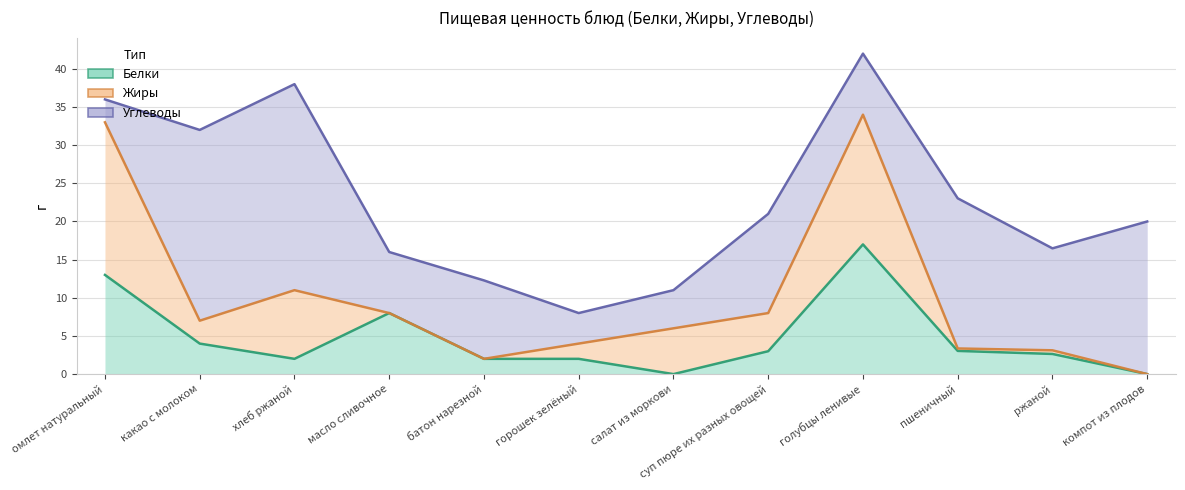

What is the value of the Углеводы point at the 3rd from the left?

27.0